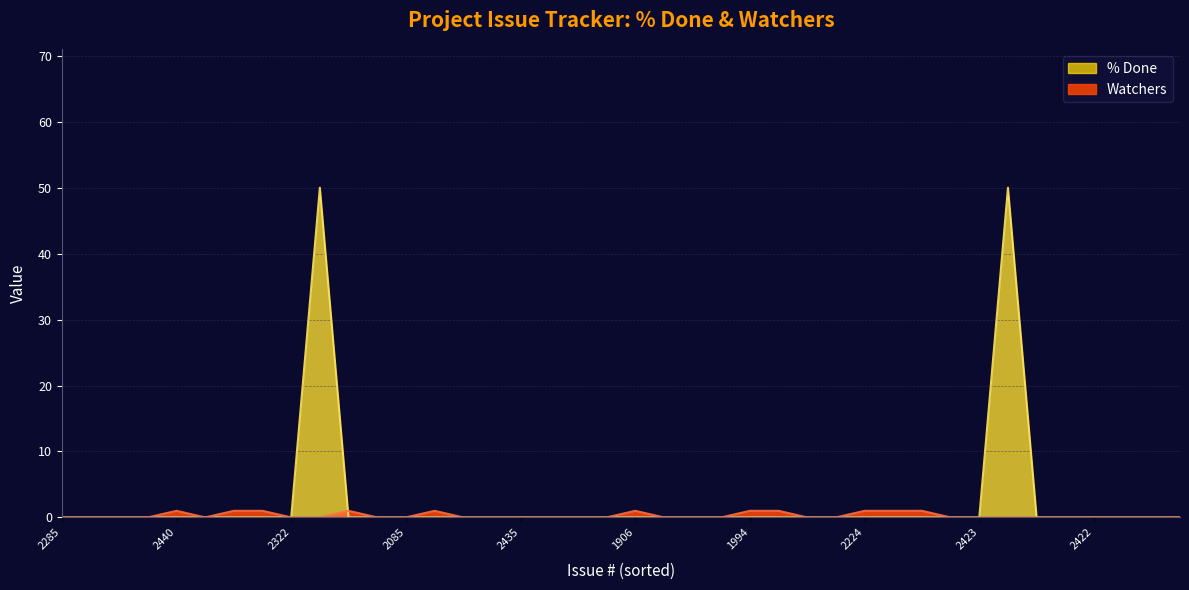

Is the value of % Done at 1980 greater than the value of Watchers at 2440?

No